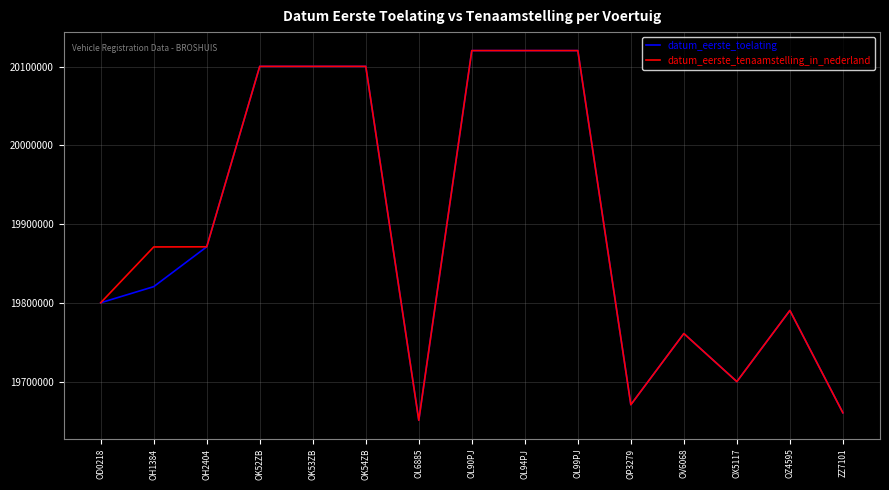

True or false: datum_eerste_toelating has more than 0 interior local peaks.

True